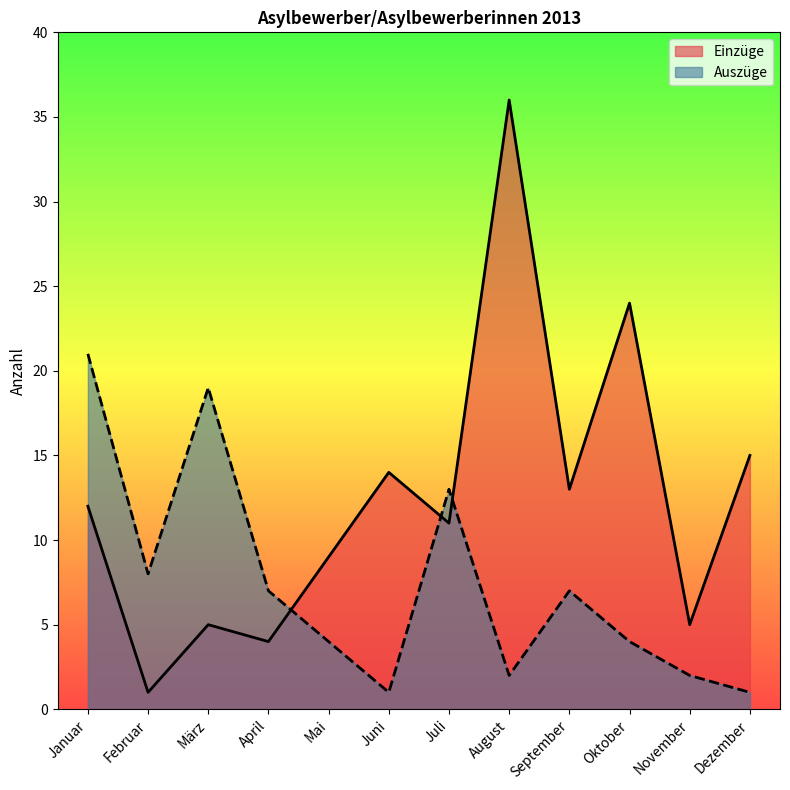

Which category has the highest value in the Einzüge series?

August